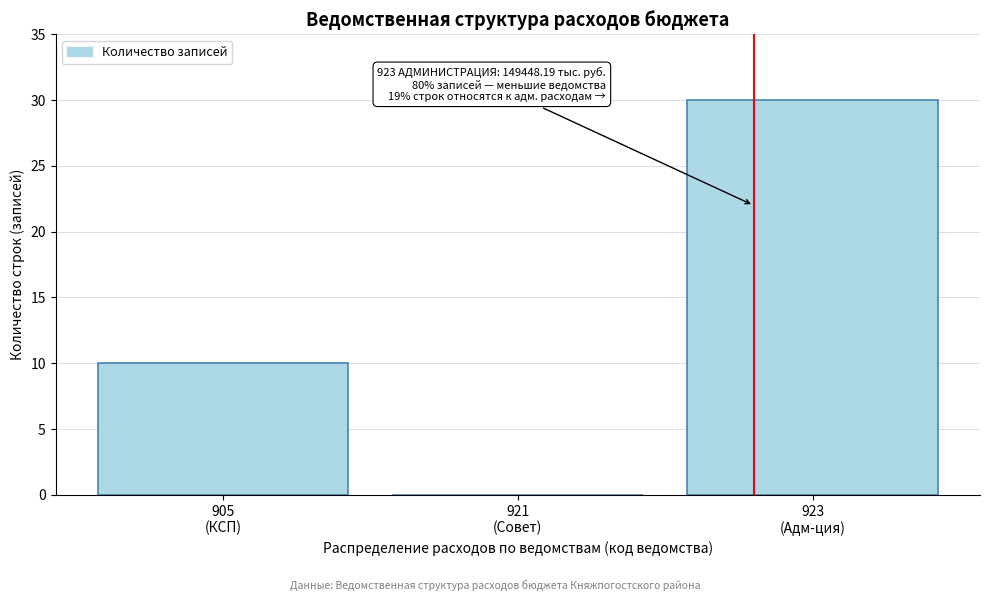

What is the greatest value displayed?

30